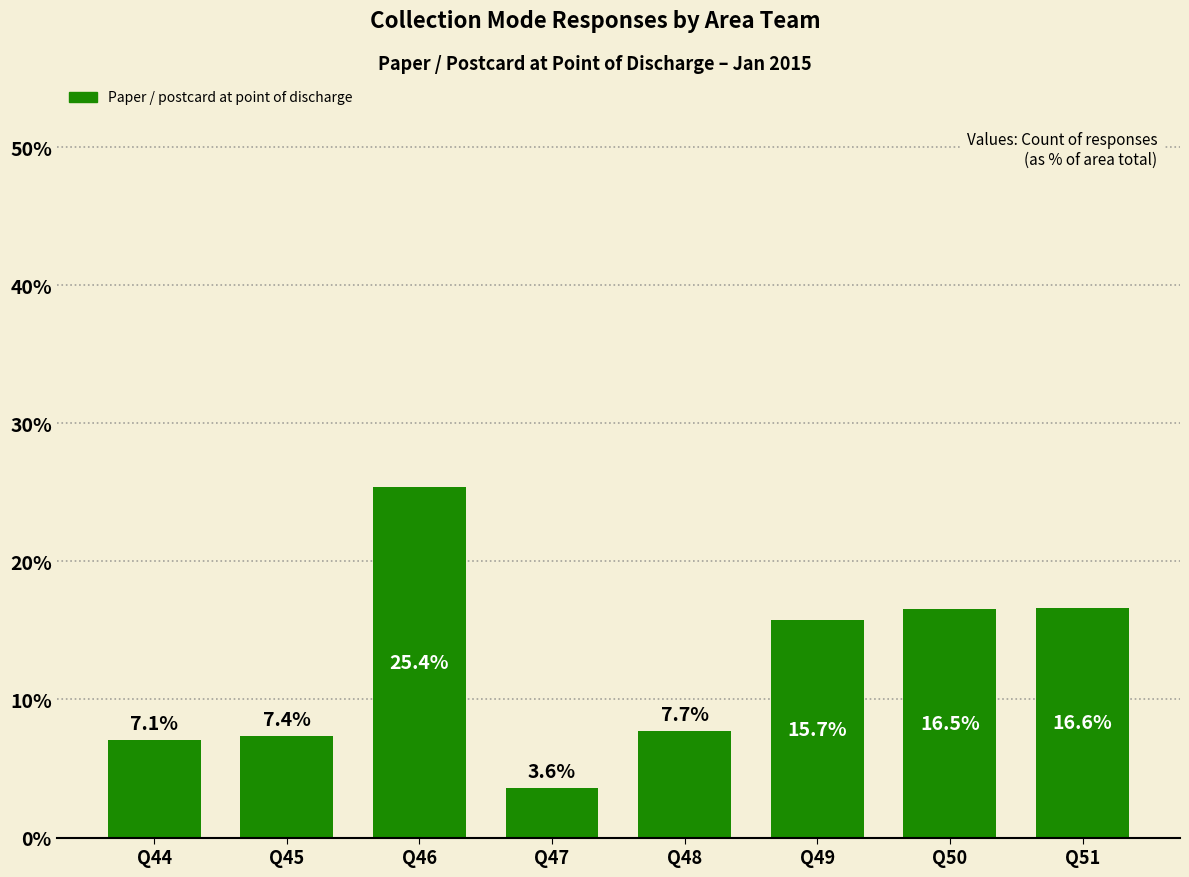

Read the value at Q51.

16.6